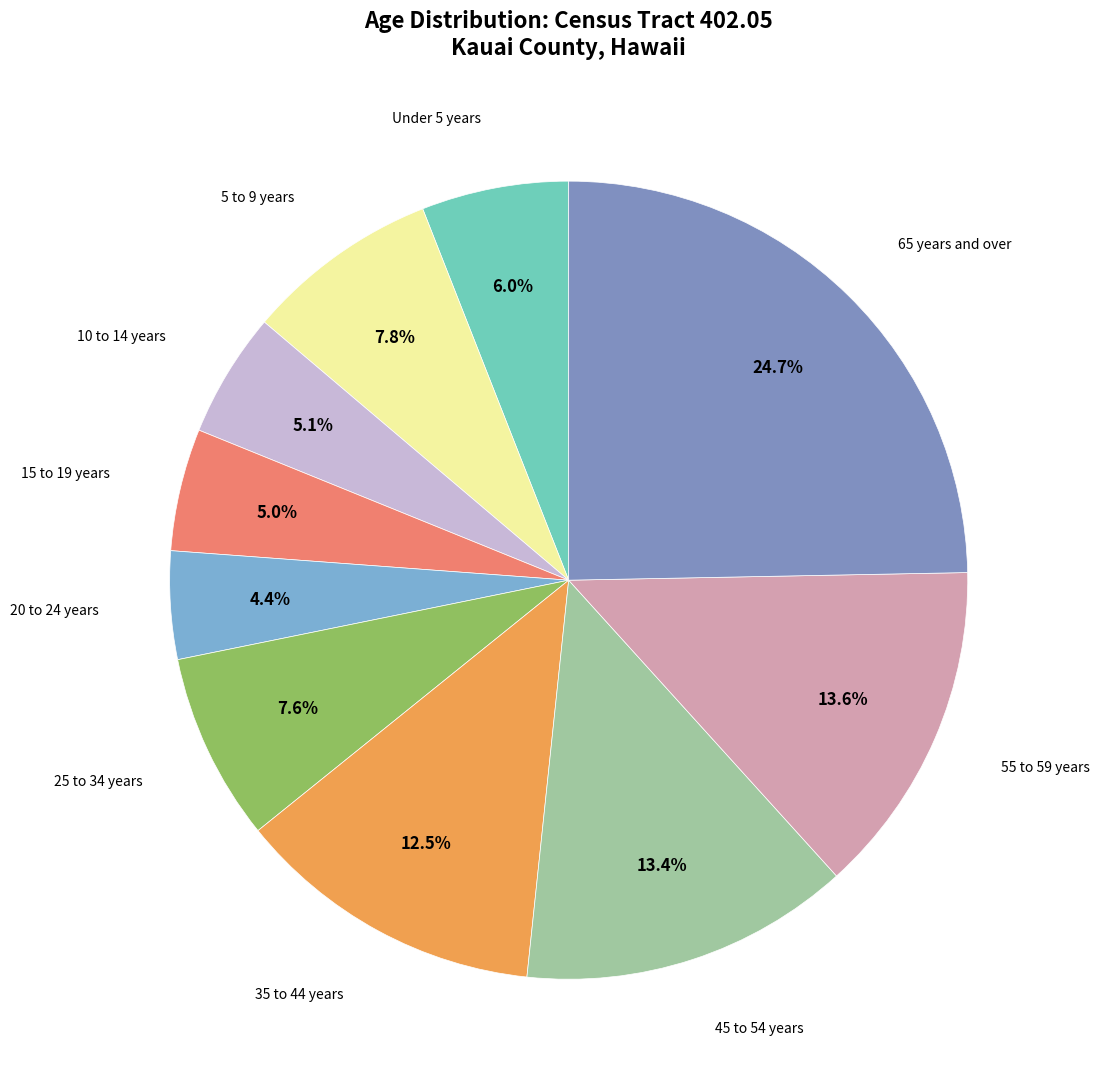

How many slices are in this pie chart?

10